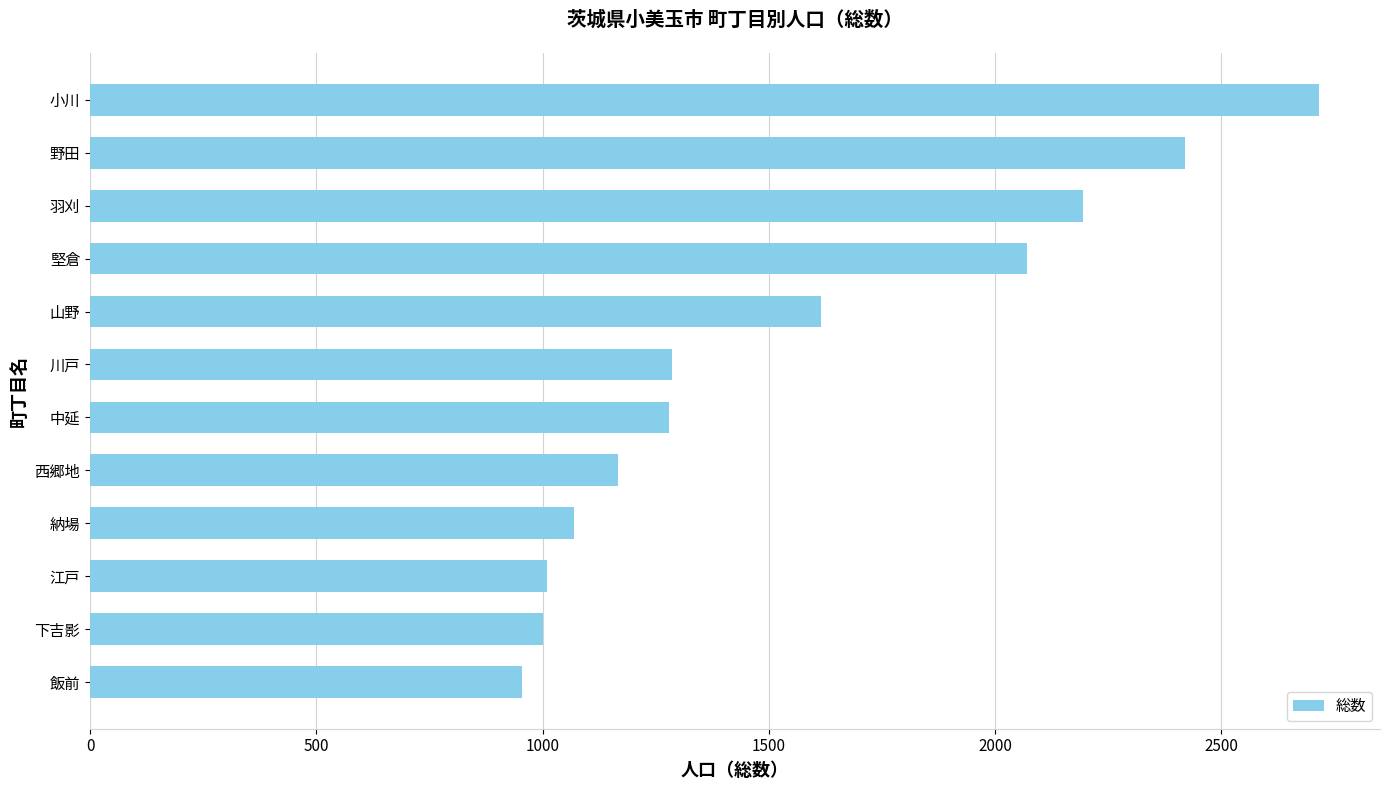

The chart shows a value of 1280 at 中延. True or false?

True